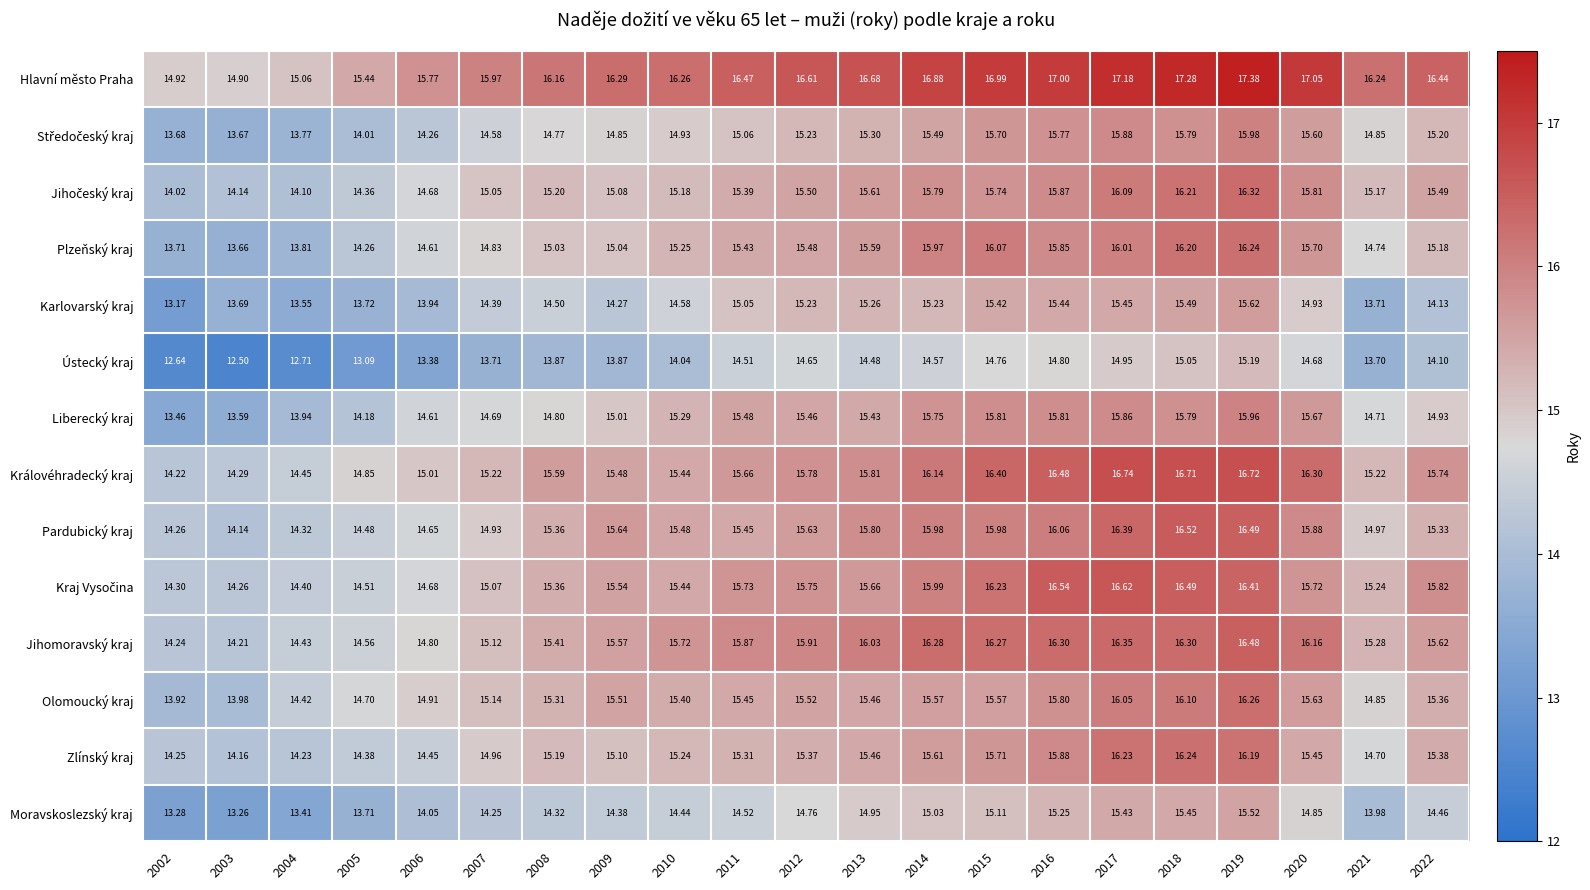

Which series changed the most between 2007 and 2014?

Jihomoravský kraj